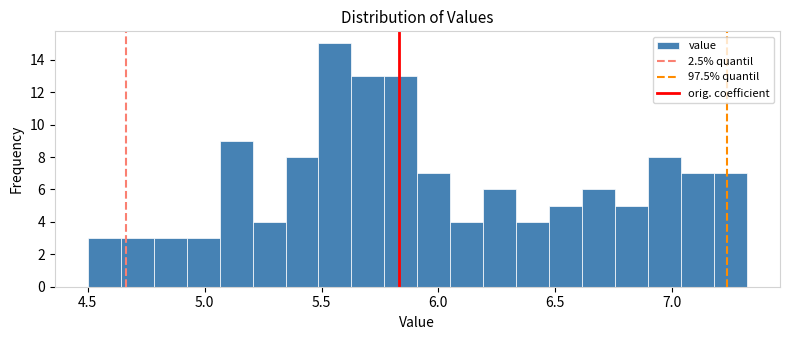

Around what value on the x-axis is the tallest bar? Give the approximate position of its centre, as read against the axis.

5.55